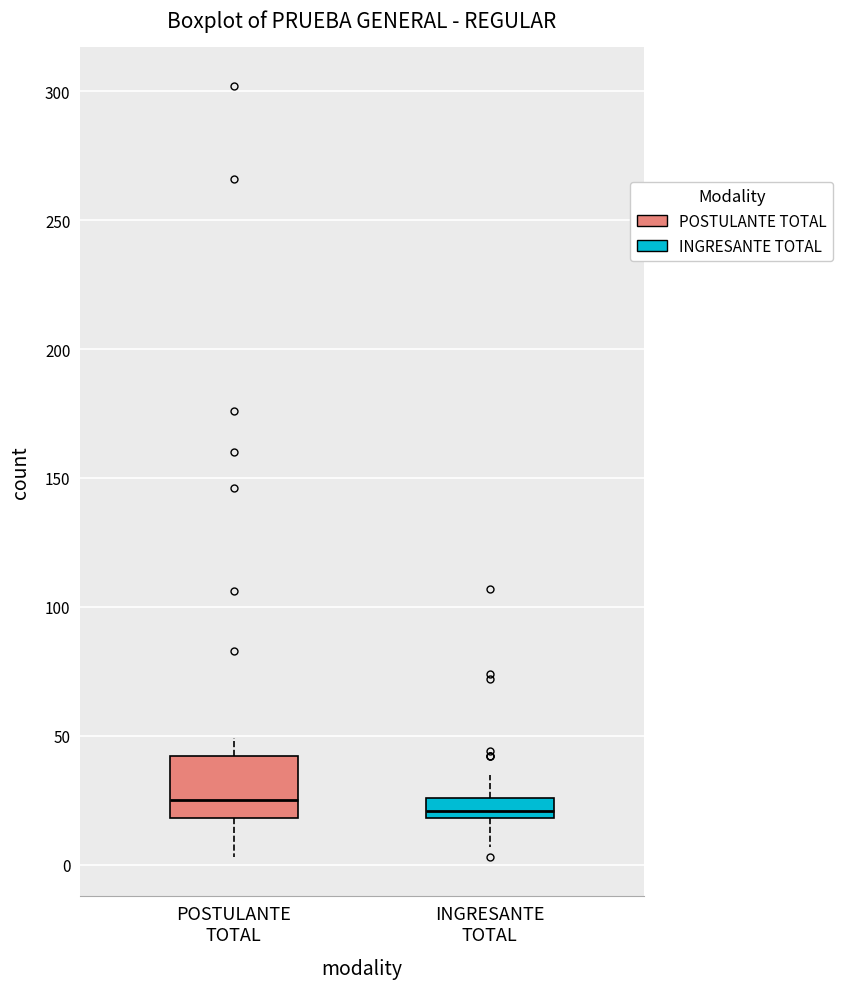

Reading left to right, read every box against the y-axis: the position of its median line, the range the box covers, and the ends of its whiskers. The values are not printed on the chart, so give them approximately, as read against the axis.

POSTULANTE TOTAL: median 25, box 20 to 40, whiskers 5 to 50
INGRESANTE TOTAL: median 20 (inside the box), box 20 to 25, whiskers 5 to 35